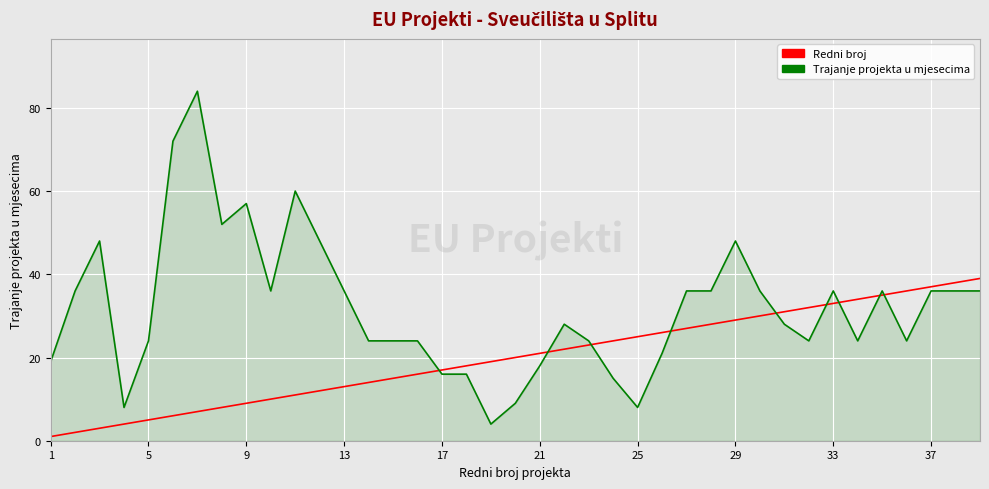

Rank the series by their maximum value, from lowest to highest.

Redni broj, Trajanje projekta u mjesecima